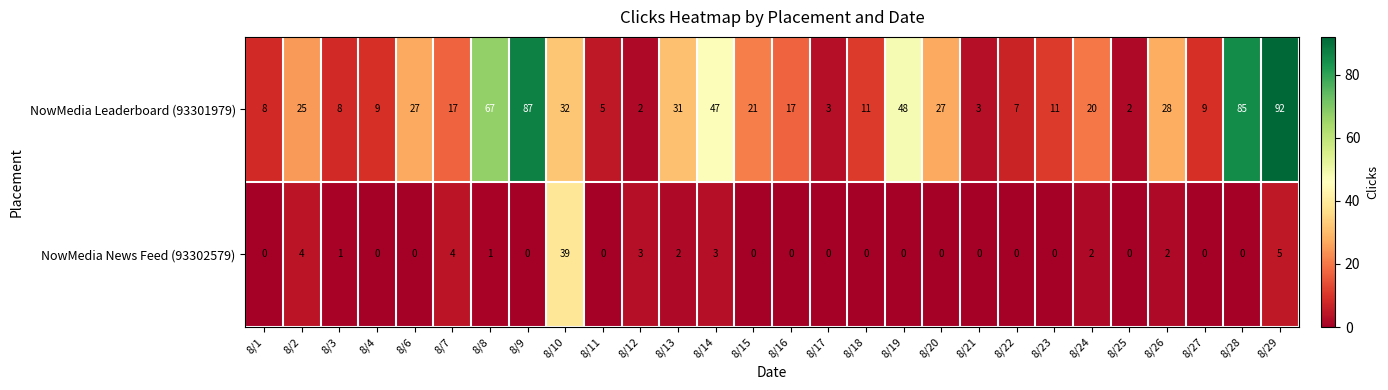

At how many categories does at least one series exceed 51?

4